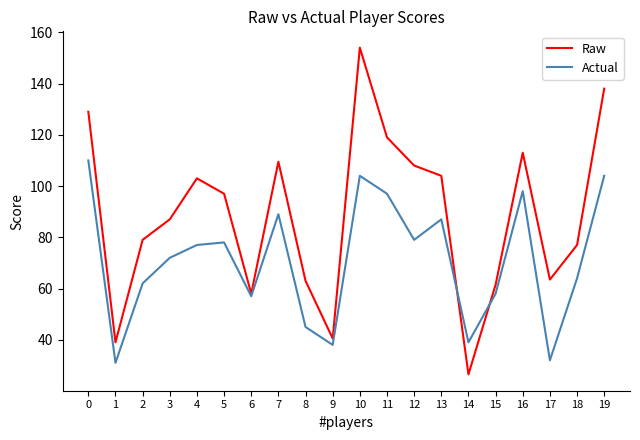

What is the spread (max minus min) of values at 10?

50.0